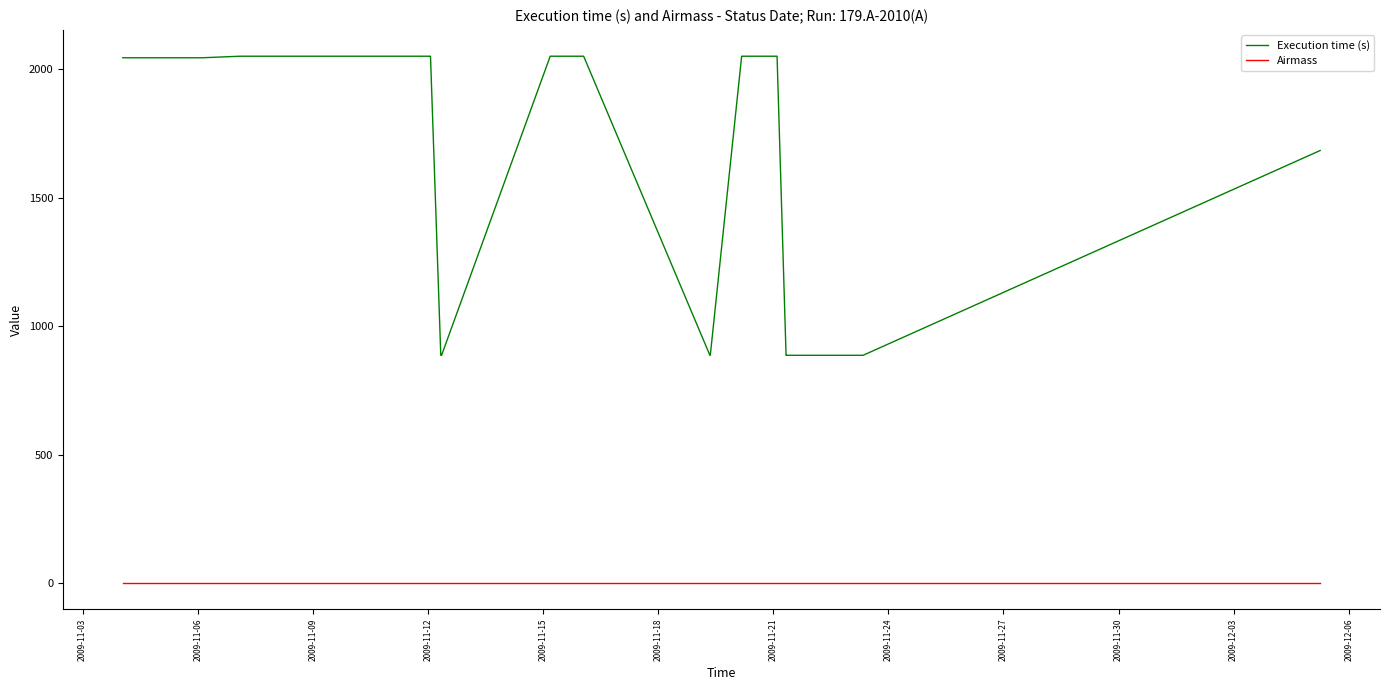

List the series in order of their overall mean, lowest first.

Airmass, Execution time (s)